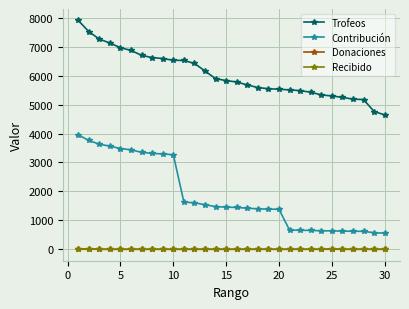

Which series has the largest total across all categories?

Trofeos